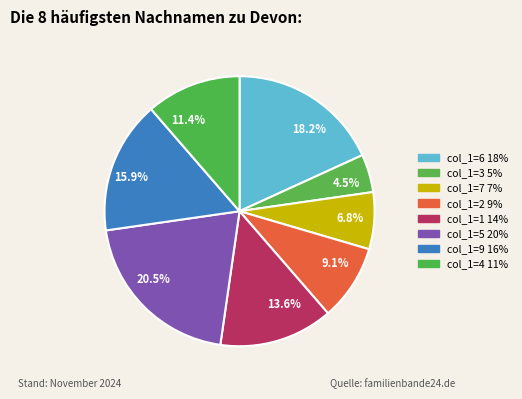

To the nearest percent, what percentage of the pie is col_1=4?

11%